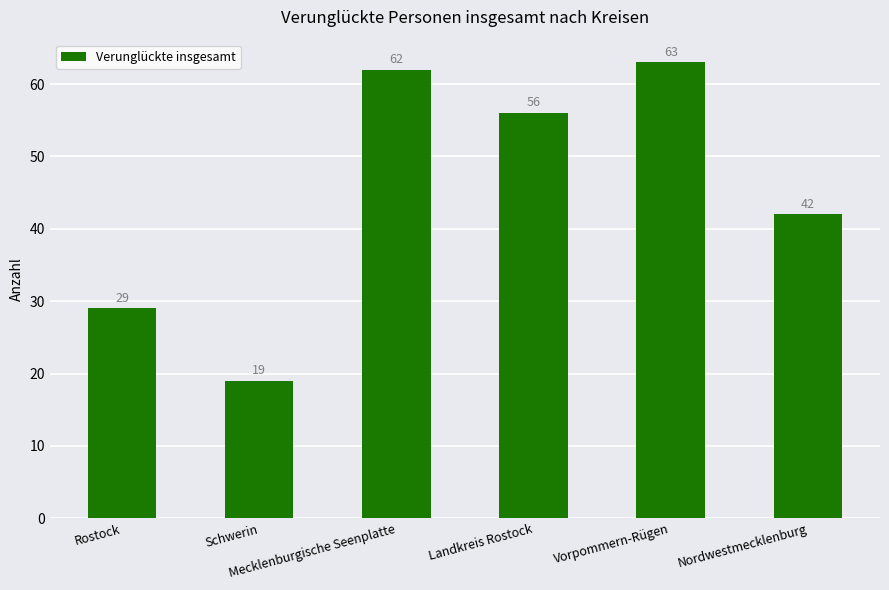

List the labels in order of value, largest first.

Vorpommern-Rügen, Mecklenburgische Seenplatte, Landkreis Rostock, Nordwestmecklenburg, Rostock, Schwerin